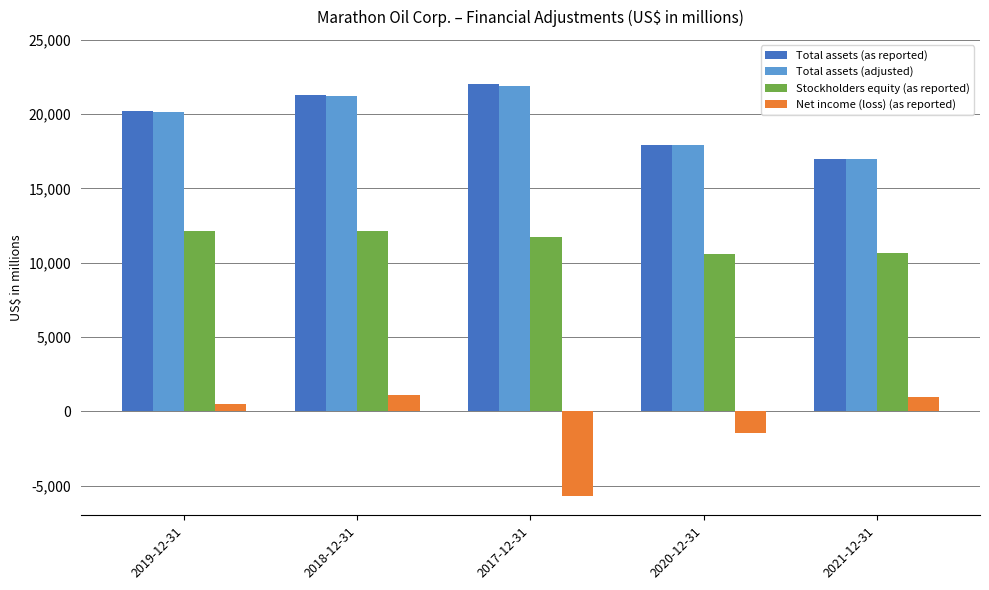

Which series has the largest range (max minus min)?

Net income (loss) (as reported)